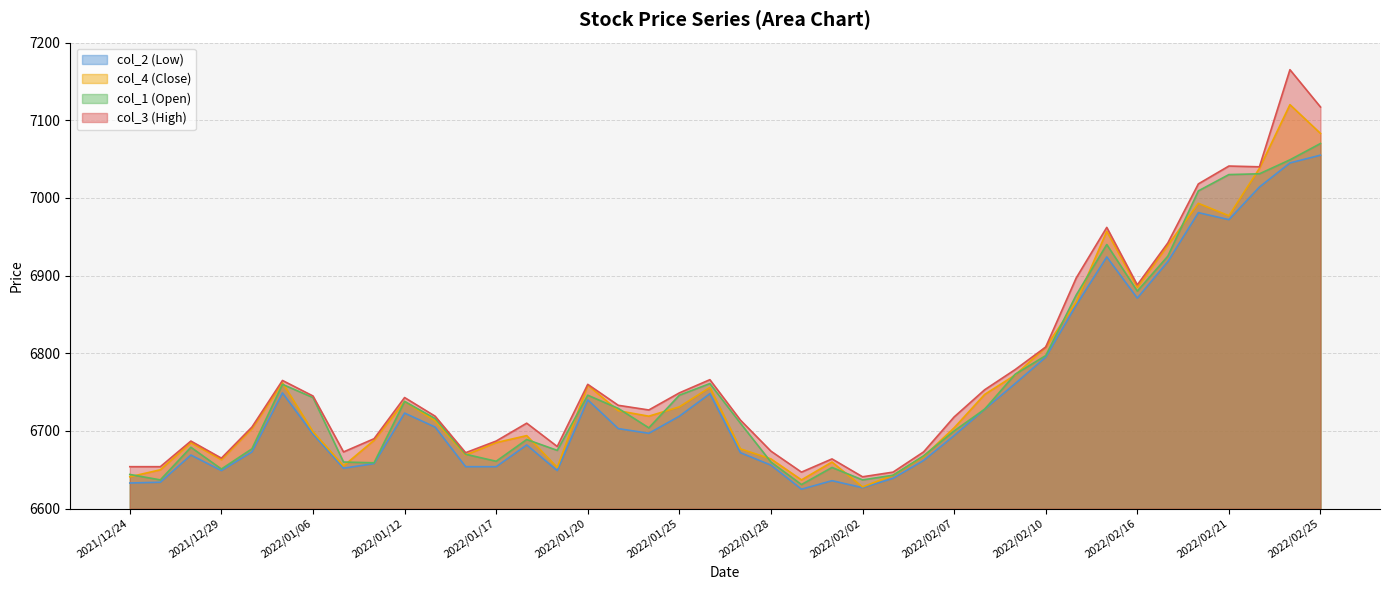

Between 2021/12/29 and 2022/02/10, which is larger?

2022/02/10